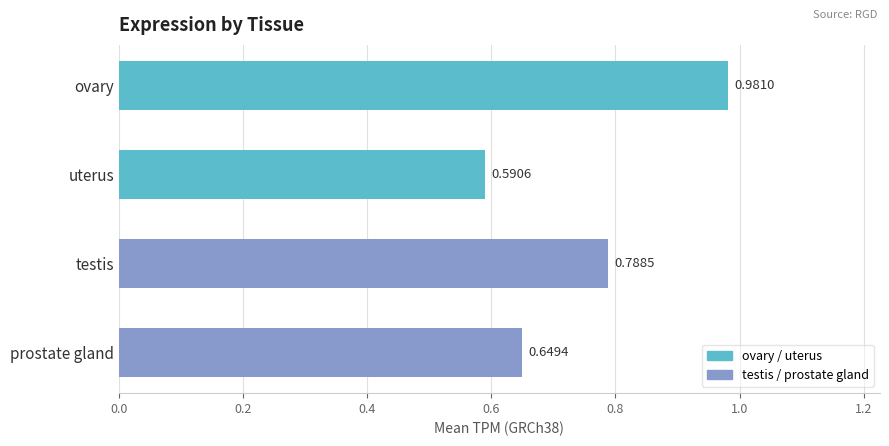

How many data points does each series have?

4